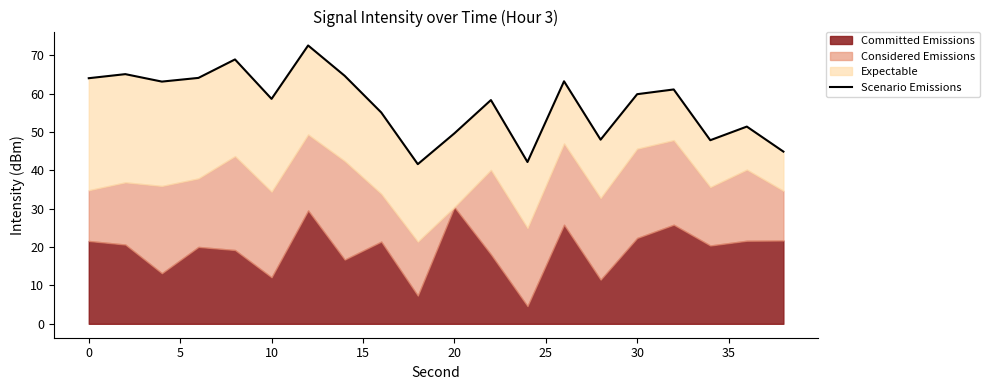

What is the difference between the maximum and minimum values?

31.0